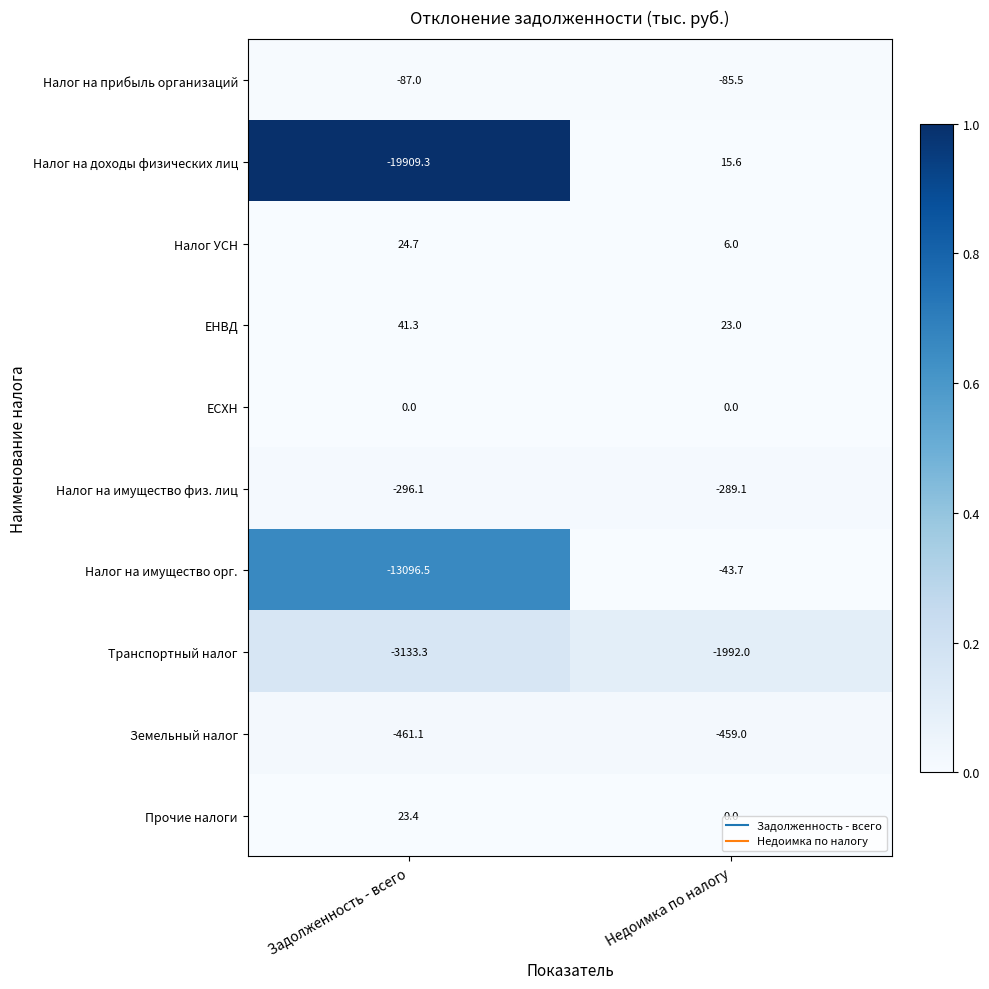

What is the maximum value for Налог на доходы физических лиц?

15.6